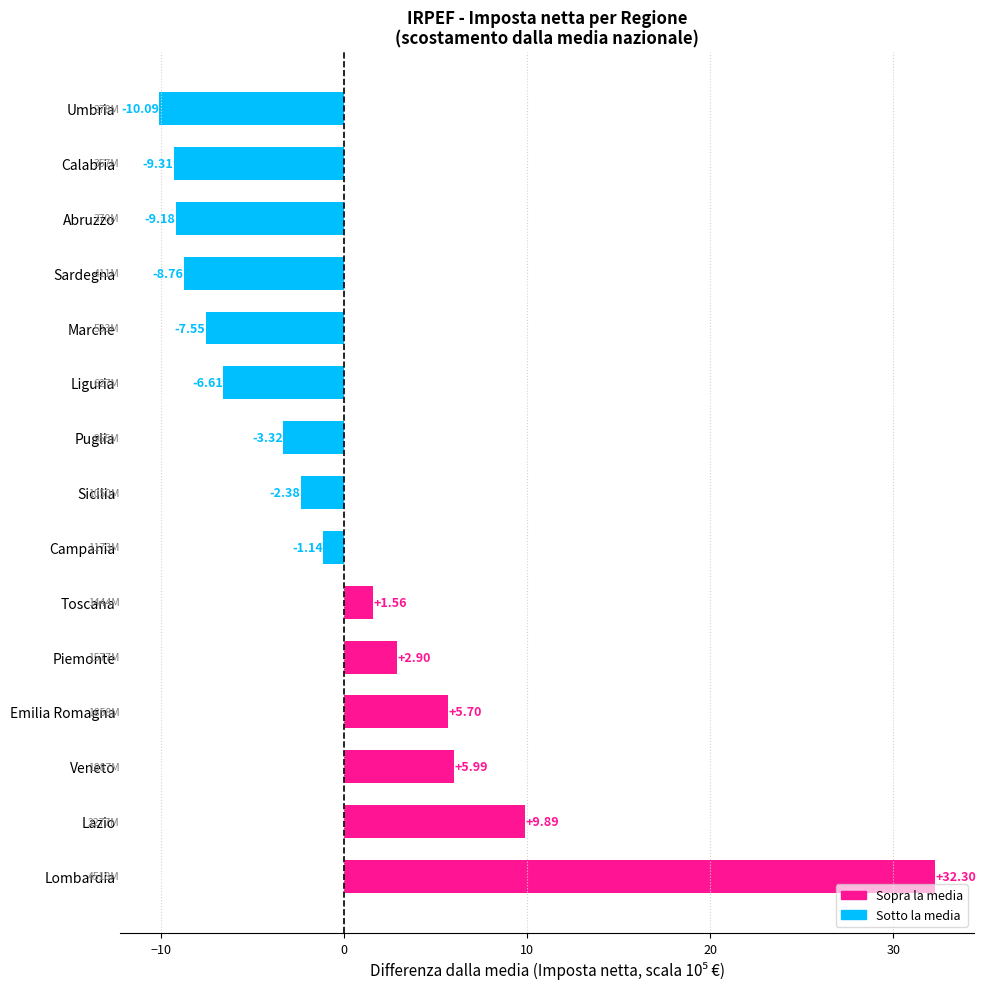

List the labels in order of value, largest first.

Lombardia, Lazio, Veneto, Emilia Romagna, Piemonte, Toscana, Campania, Sicilia, Puglia, Liguria, Marche, Sardegna, Abruzzo, Calabria, Umbria